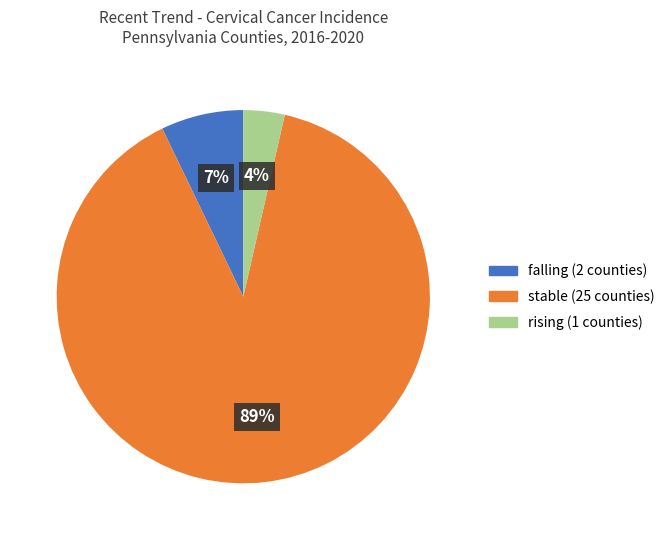

Which category has the biggest portion of the pie?

stable